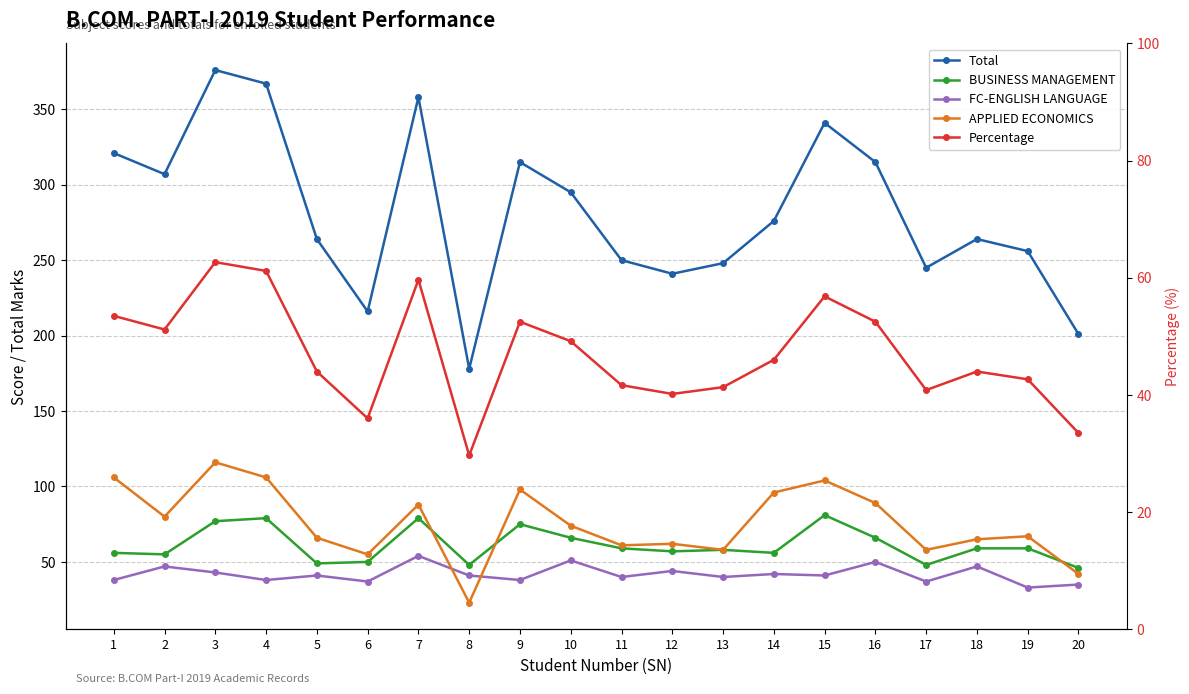

True or false: Total and APPLIED ECONOMICS intersect in this chart.

False